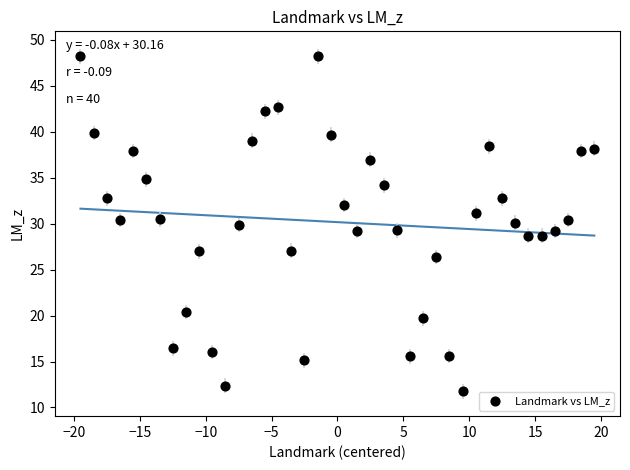

What is the range of X values (max minus min)?

39.0